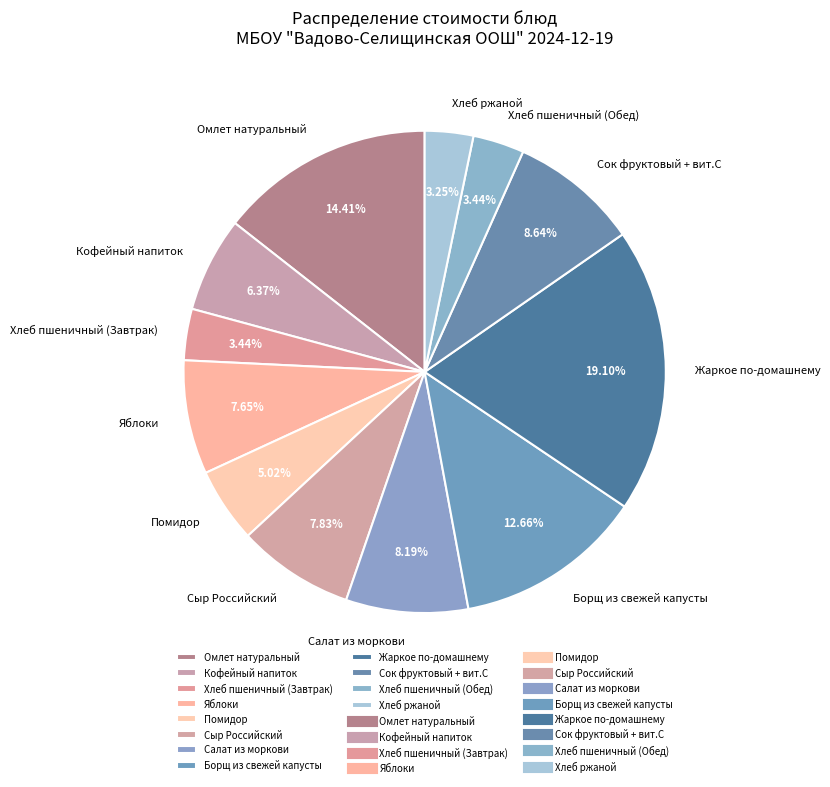

To the nearest percent, what is the difference between the largest and smallest slice percentages?

16%